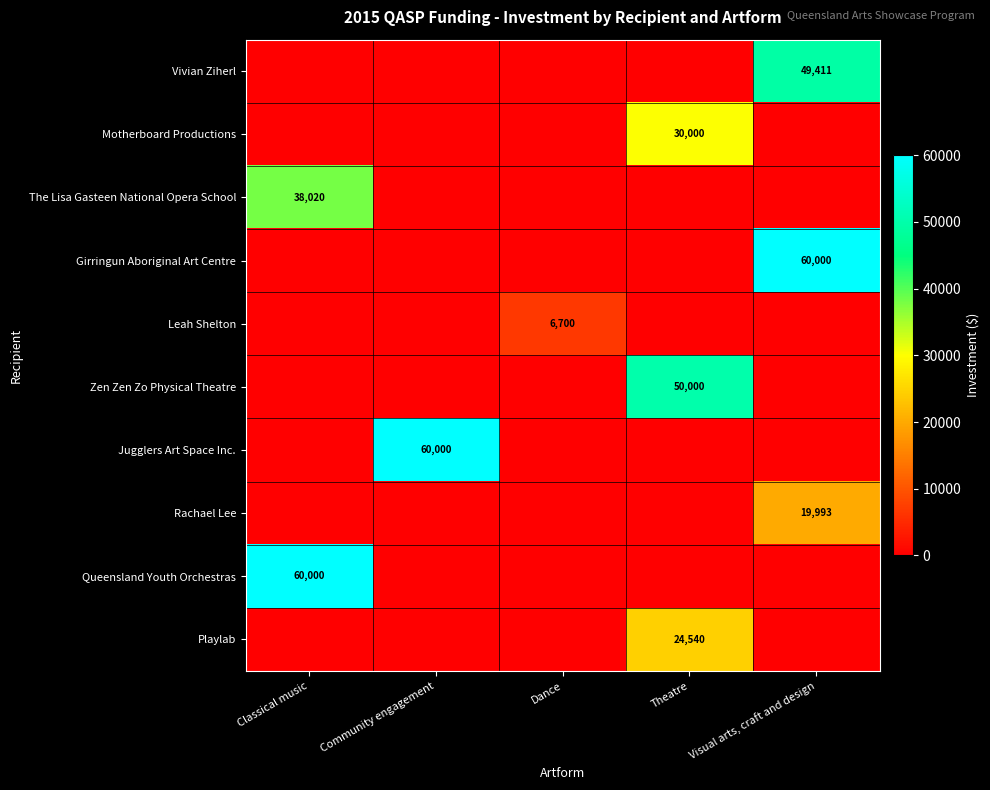

What is the total value across all series at Classical music?

98020